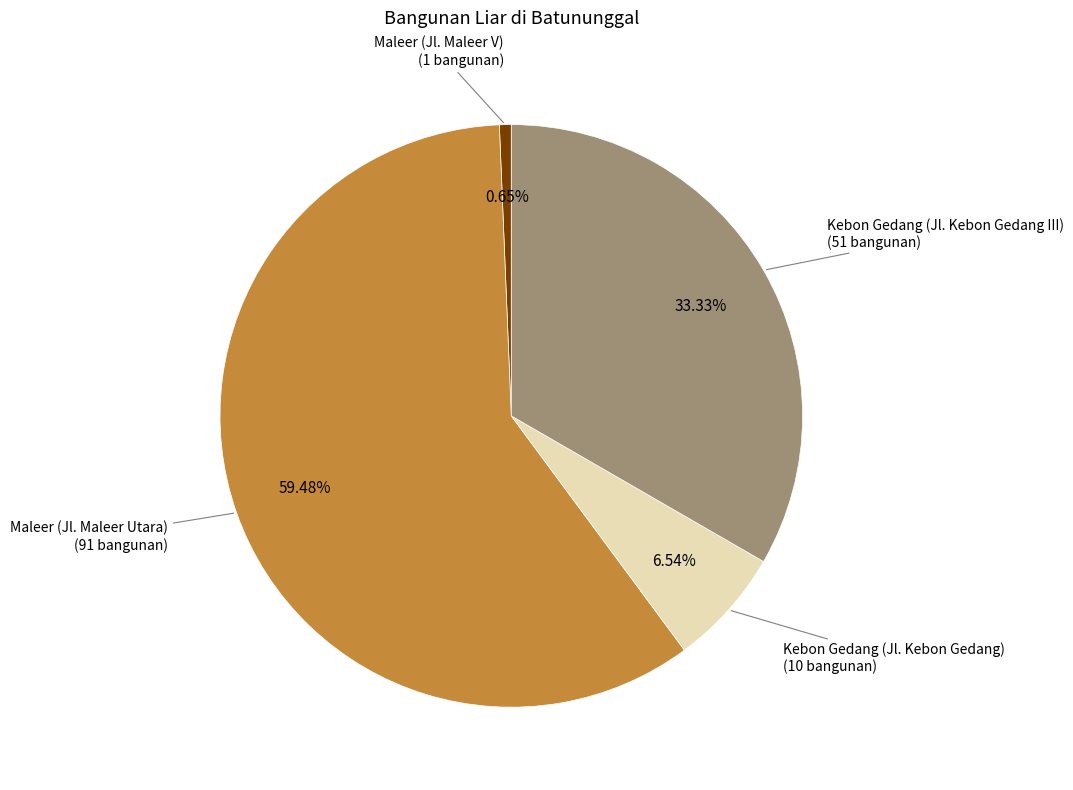

Is there a majority slice in this chart?

Yes